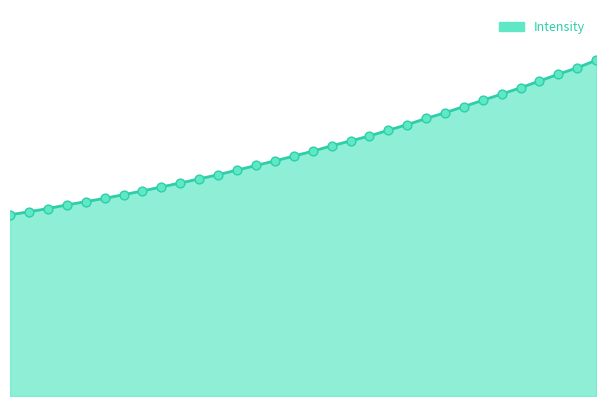

Does the chart have visible grid lines?

No